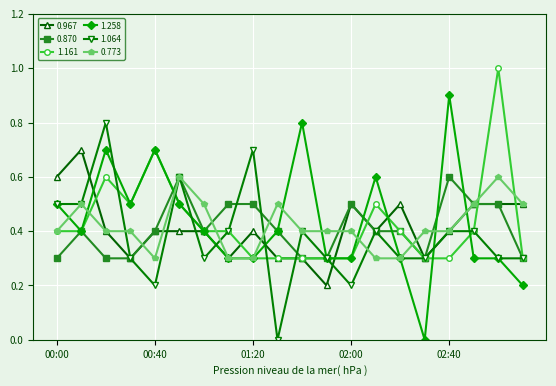

What is the greatest value displayed?

1.0